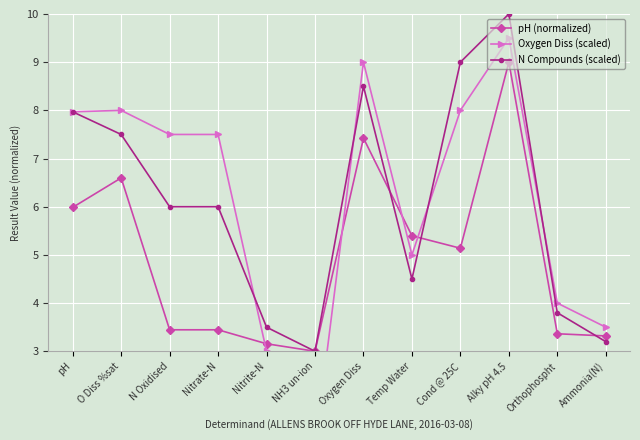

Does the chart display data point markers on the line(s)?

Yes